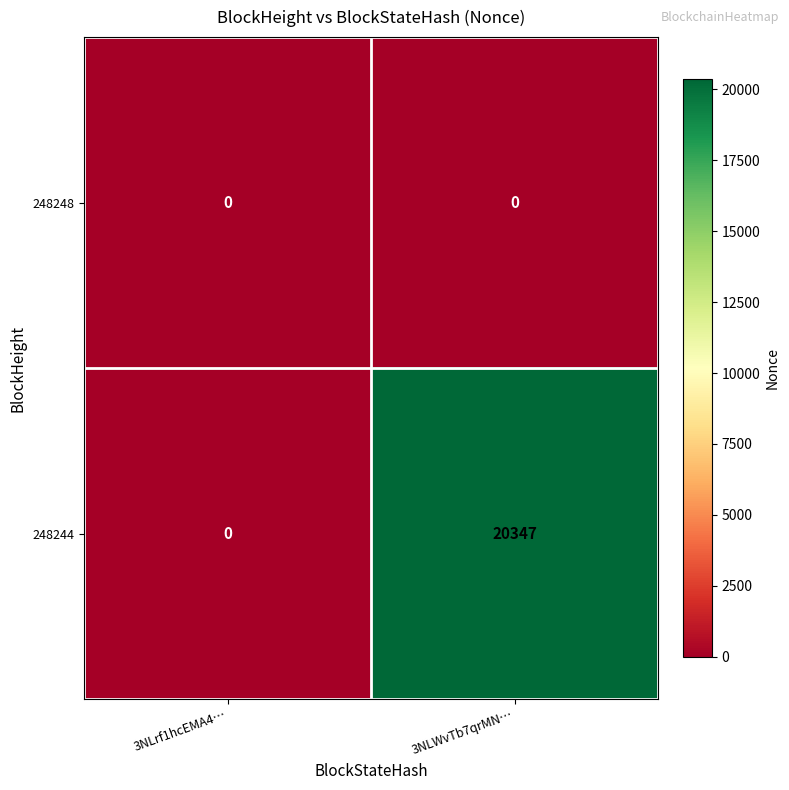

What value does the 248244 series have at 3NLWvTb7qrMN…, to the nearest 10?

20350